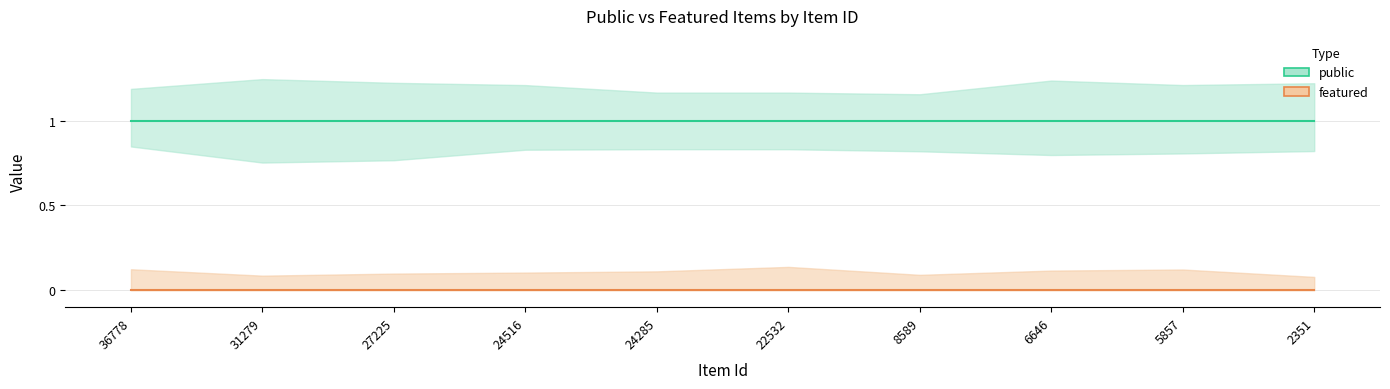

List the labels in order of featured value, largest first.

36778, 31279, 27225, 24516, 24285, 22532, 8589, 6646, 5857, 2351